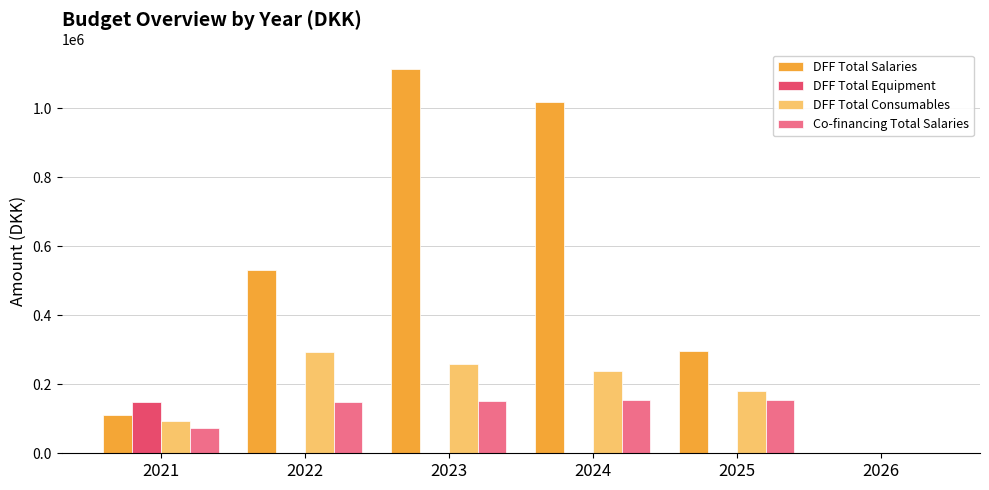

What are all the series names shown in the legend?

DFF Total Salaries, DFF Total Equipment, DFF Total Consumables, Co-financing Total Salaries